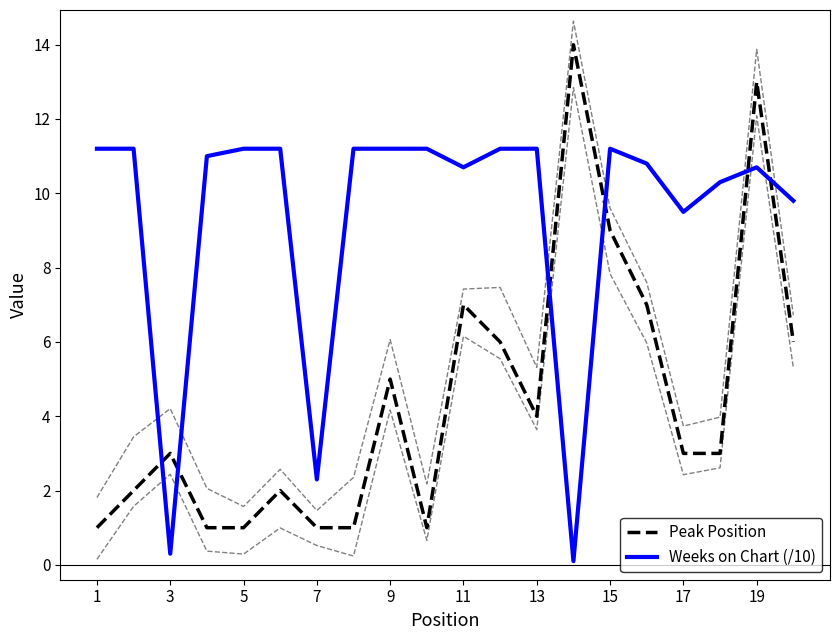

What is the lowest value of the Peak Position series?

1.0